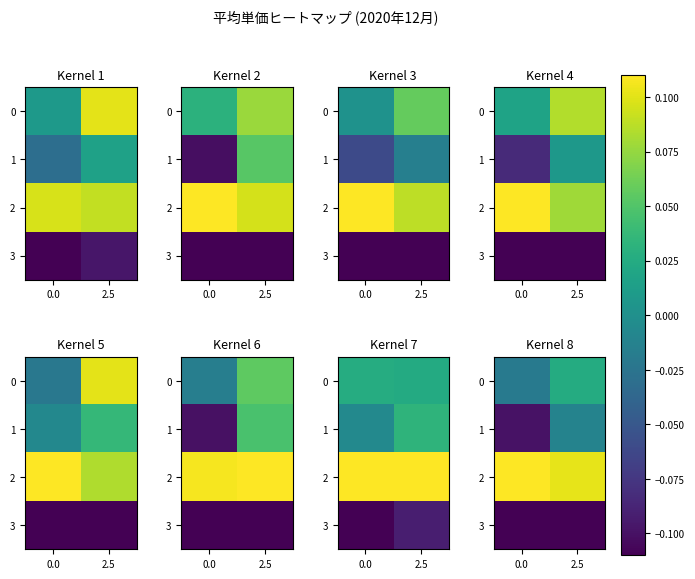

At how many categories does at least one series exceed 0?

2